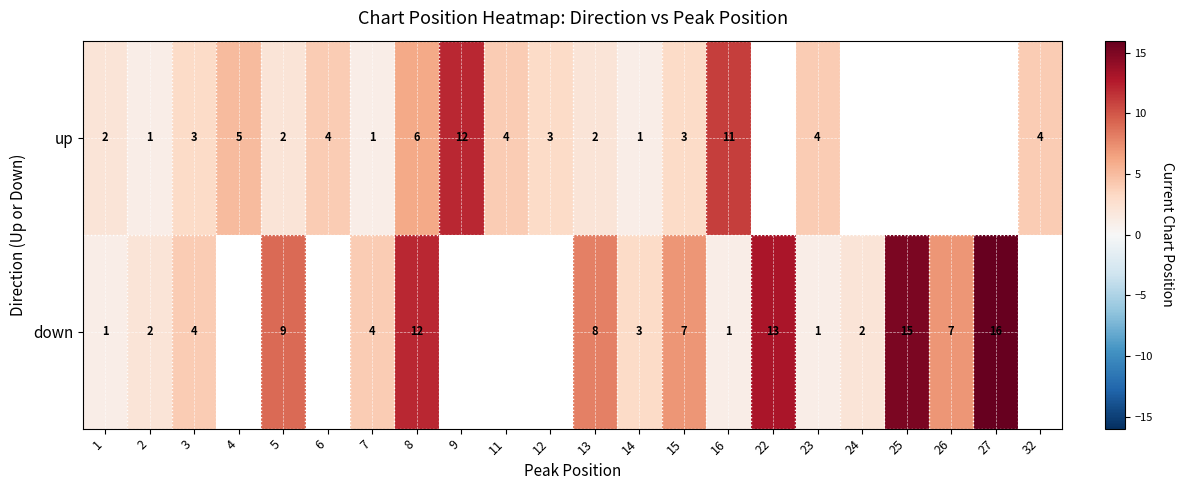

What is the spread (max minus min) of values at 15?

4